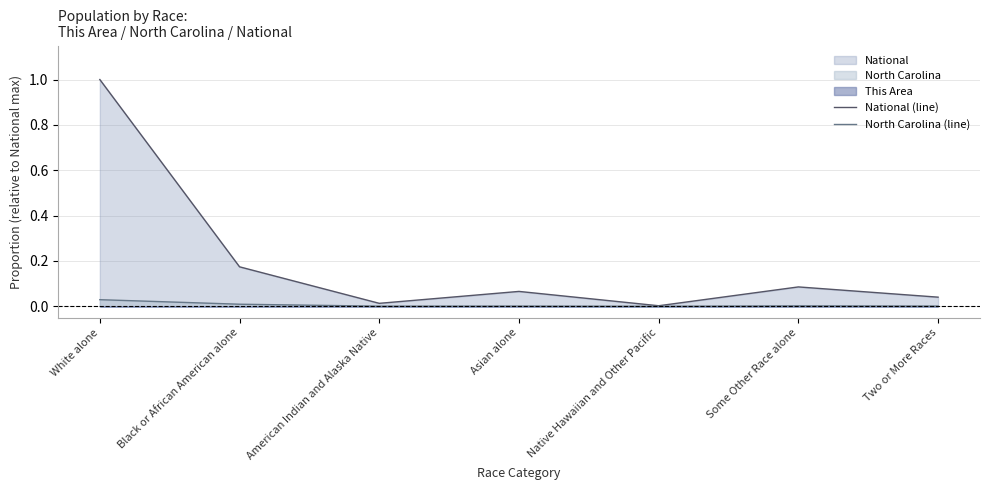

At which label is North Carolina (line) closest to 0?

Native Hawaiian and Other Pacific